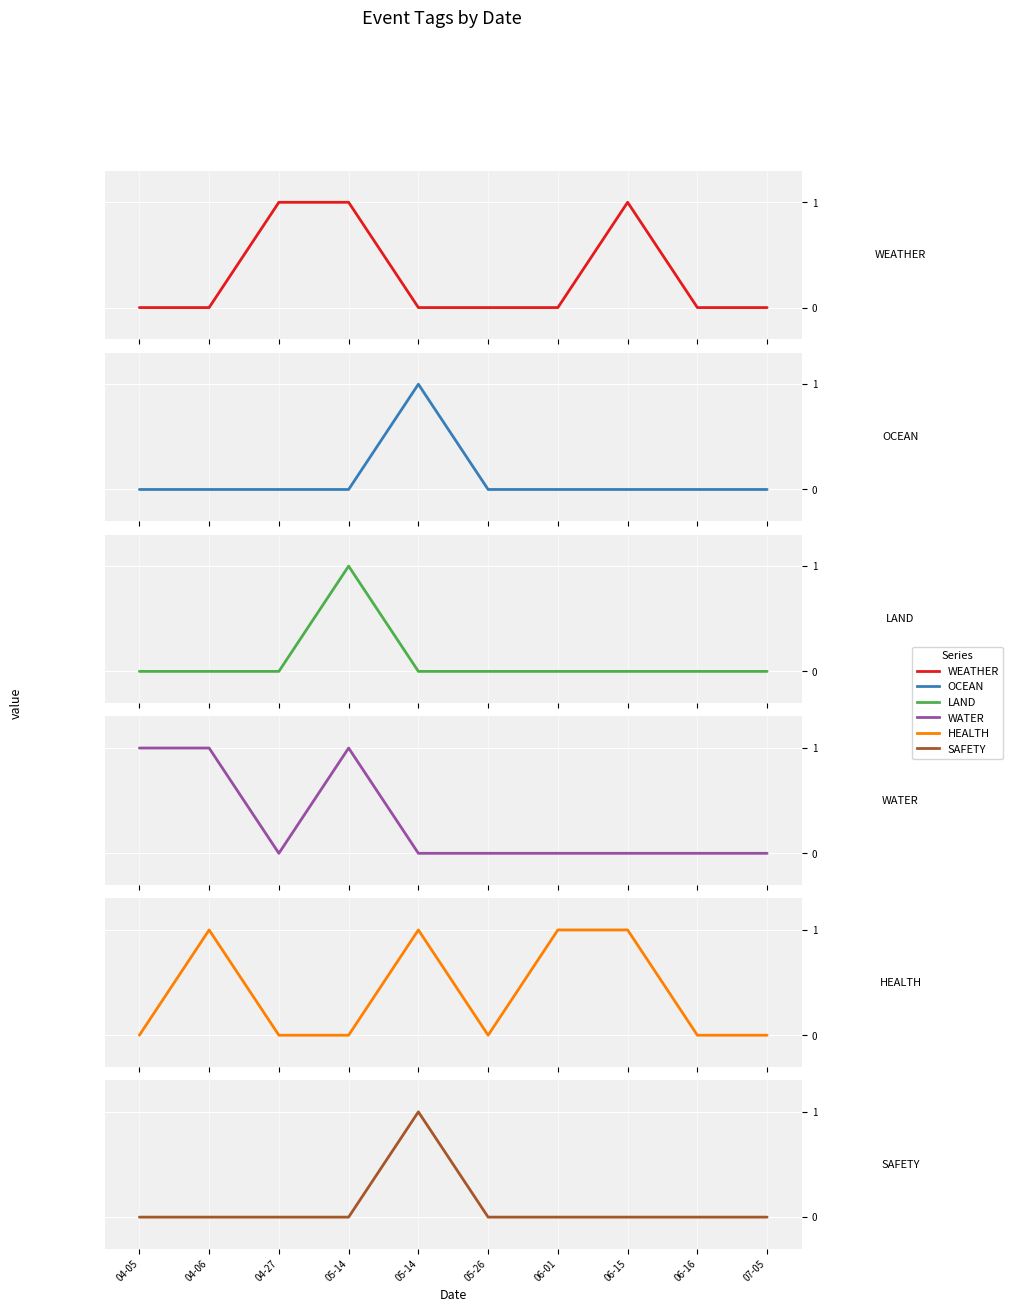

How many categories are shown in the chart?

10